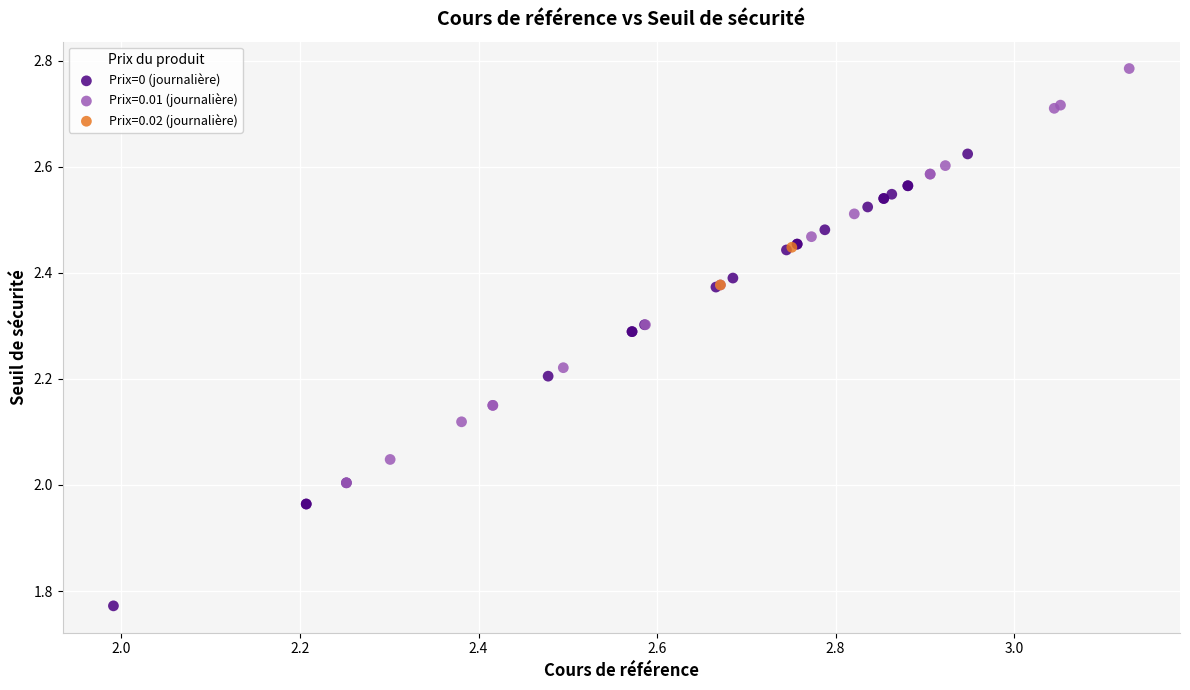

What are all the series names shown in the legend?

Prix=0 (journalière), Prix=0.01 (journalière), Prix=0.02 (journalière)